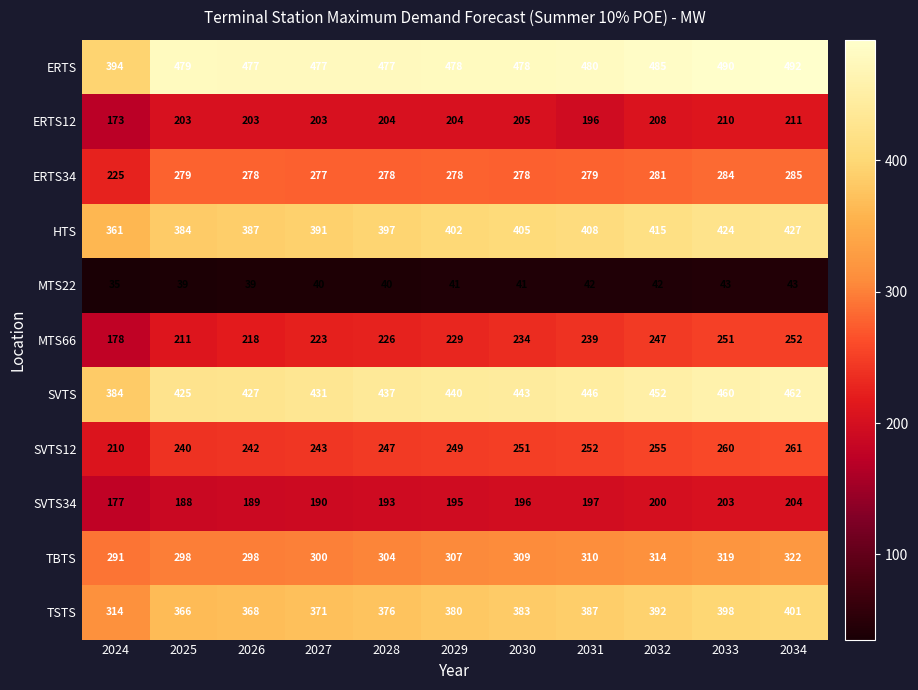

The SVTS12 series shows 121 at 2031. True or false?

False